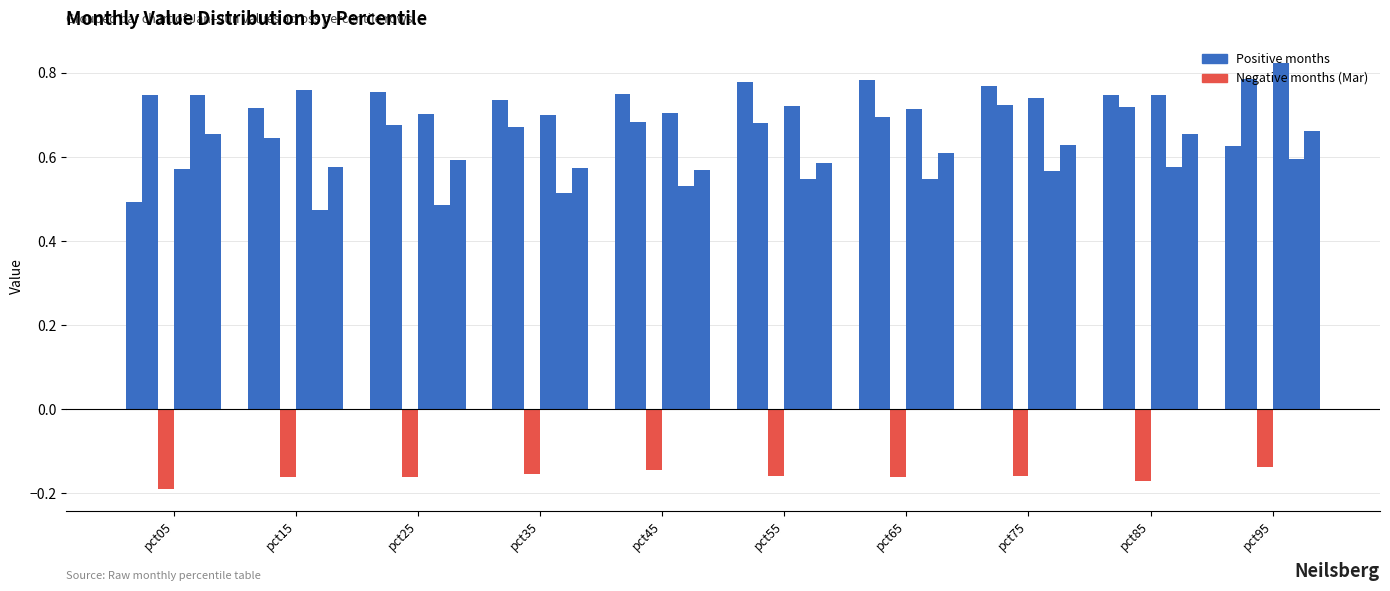

Reading left to right, extract all data points from this chart.

Jan: pct05=0.5	pct15=0.7	pct25=0.8	pct35=0.7	pct45=0.7	pct55=0.8	pct65=0.8	pct75=0.8	pct85=0.7	pct95=0.6
Feb: pct05=0.7	pct15=0.6	pct25=0.7	pct35=0.7	pct45=0.7	pct55=0.7	pct65=0.7	pct75=0.7	pct85=0.7	pct95=0.8
Mar: pct05=-0.2	pct15=-0.2	pct25=-0.2	pct35=-0.2	pct45=-0.1	pct55=-0.2	pct65=-0.2	pct75=-0.2	pct85=-0.2	pct95=-0.1
Apr: pct05=0.6	pct15=0.8	pct25=0.7	pct35=0.7	pct45=0.7	pct55=0.7	pct65=0.7	pct75=0.7	pct85=0.7	pct95=0.8
May: pct05=0.7	pct15=0.5	pct25=0.5	pct35=0.5	pct45=0.5	pct55=0.5	pct65=0.5	pct75=0.6	pct85=0.6	pct95=0.6
Jun: pct05=0.7	pct15=0.6	pct25=0.6	pct35=0.6	pct45=0.6	pct55=0.6	pct65=0.6	pct75=0.6	pct85=0.7	pct95=0.7